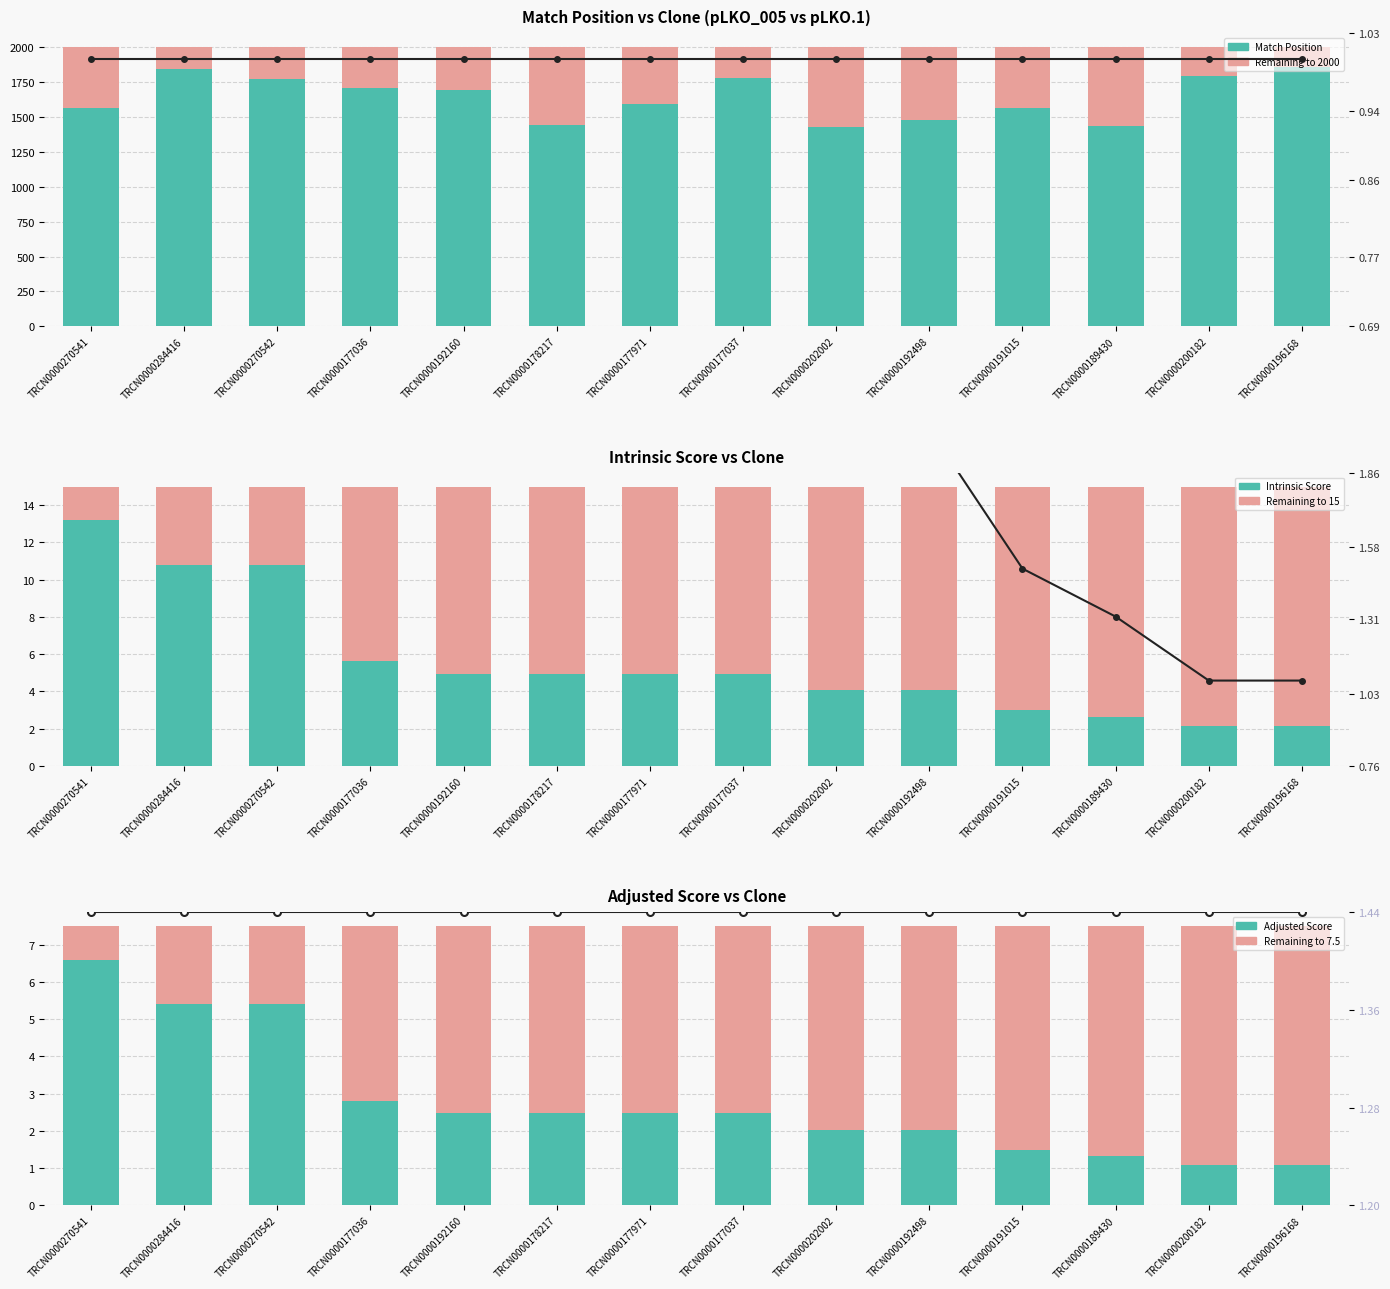

How many groups of bars are there?

14